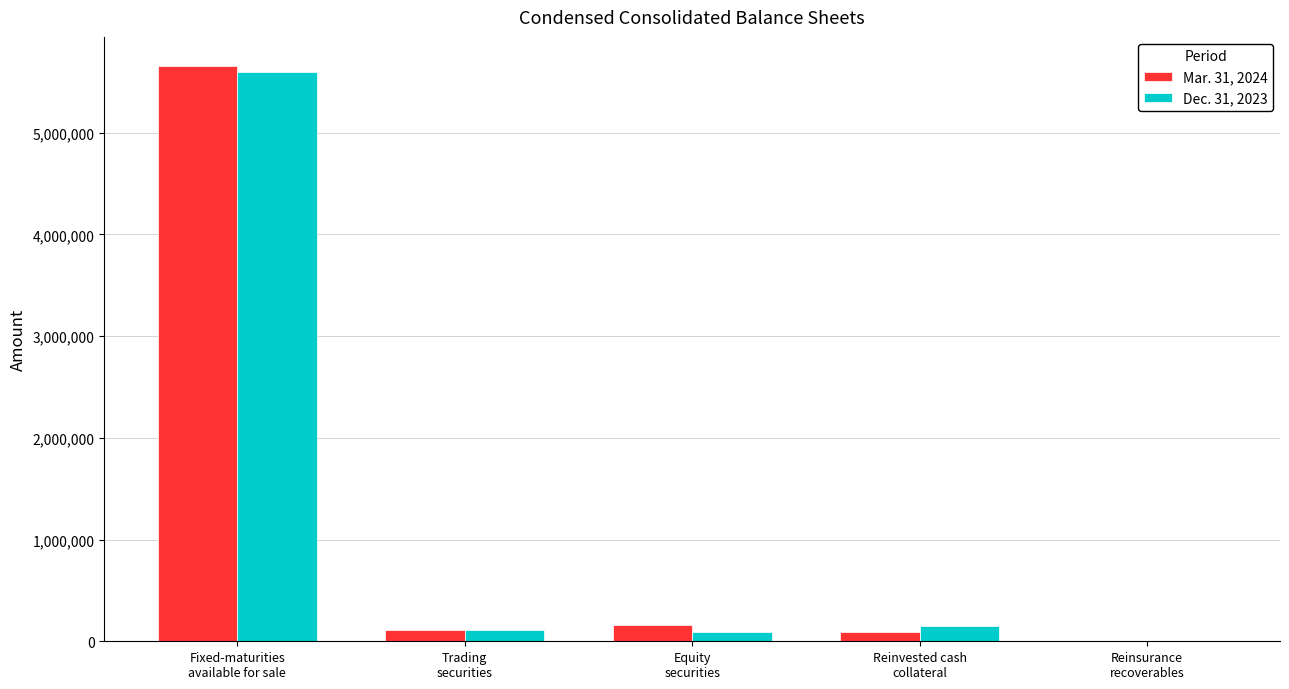

What is the maximum value shown in the chart?

5657808